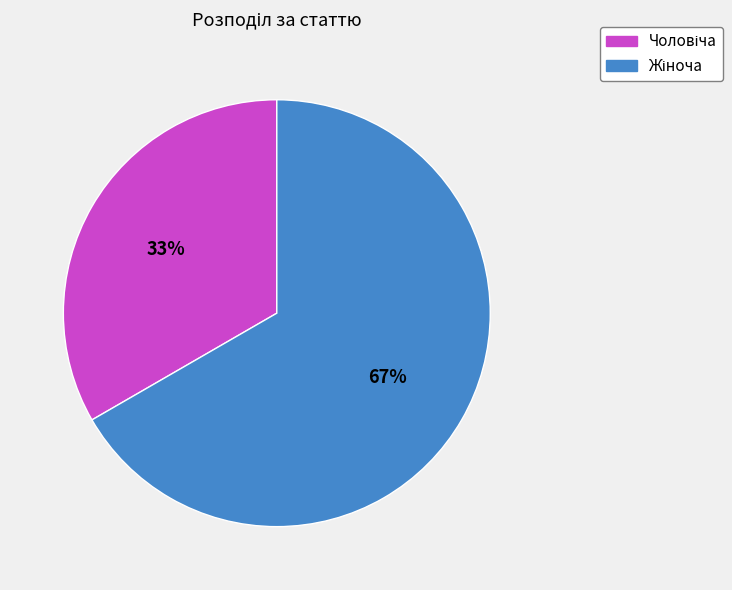

To the nearest percent, what is the average slice percentage?

50%